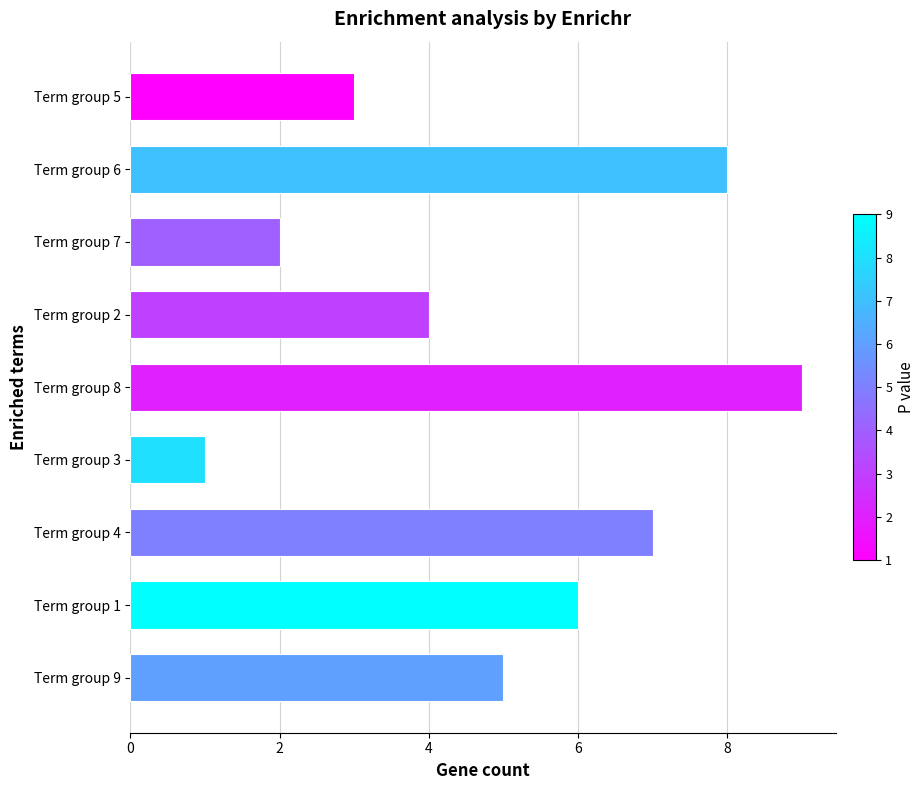

The chart shows a value of 3 at Term group 5. True or false?

True